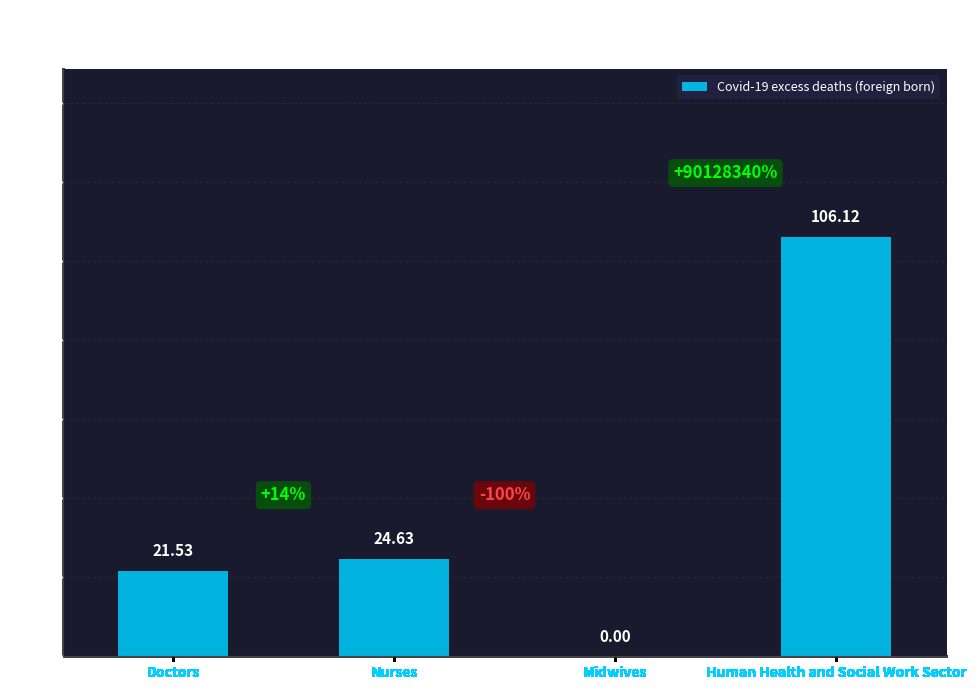

Which has a higher value, Human Health and Social Work Sector or Midwives?

Human Health and Social Work Sector